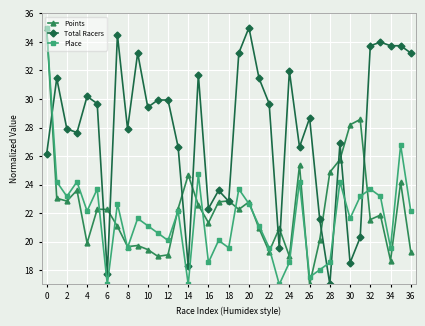

What is the difference between the maximum and minimum values in the Points series?

18.0